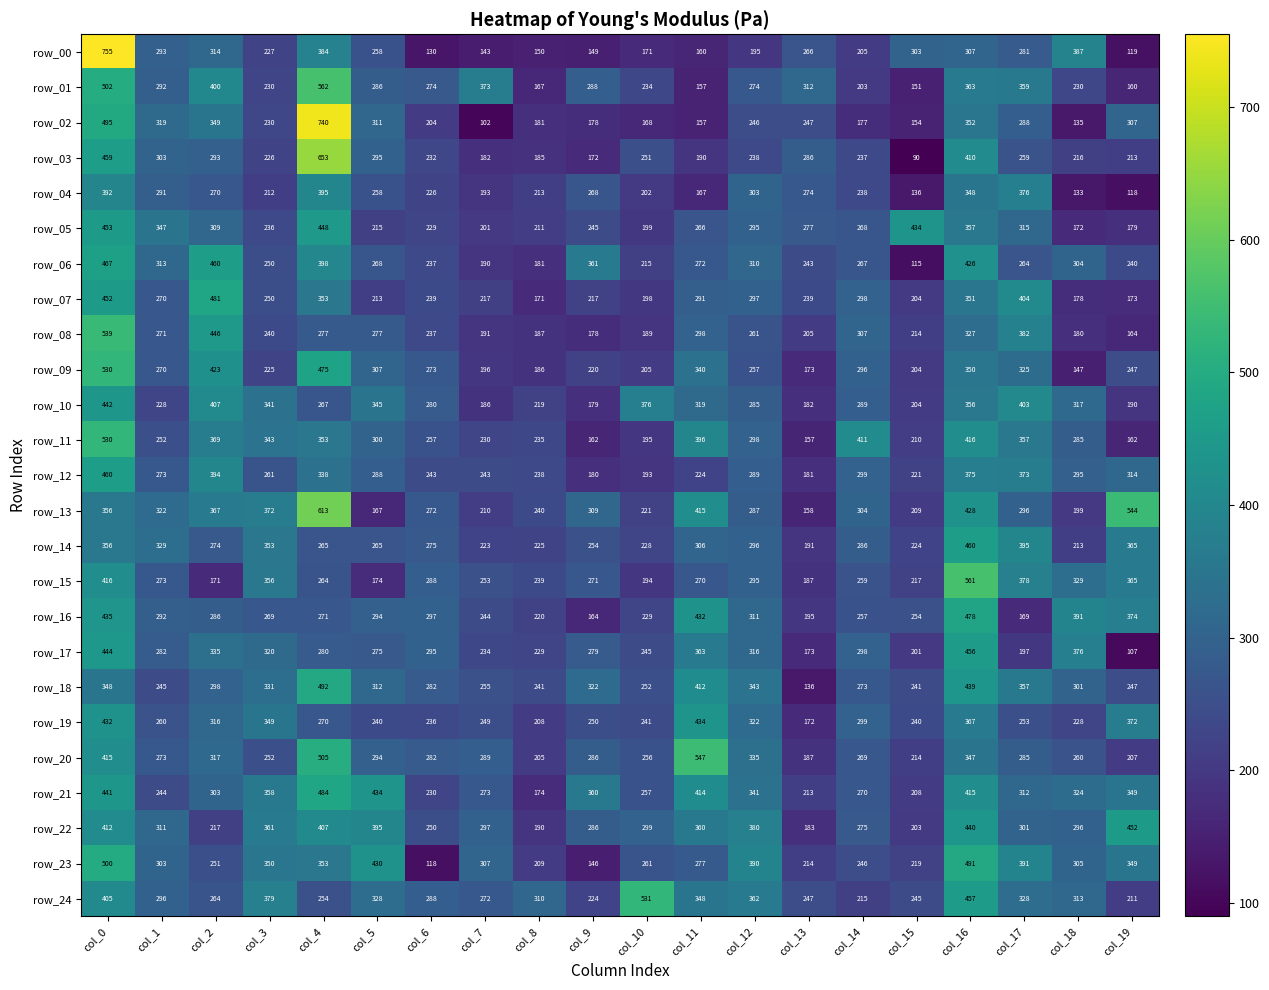

The value of row_18 at col_18 is 301. True or false?

True